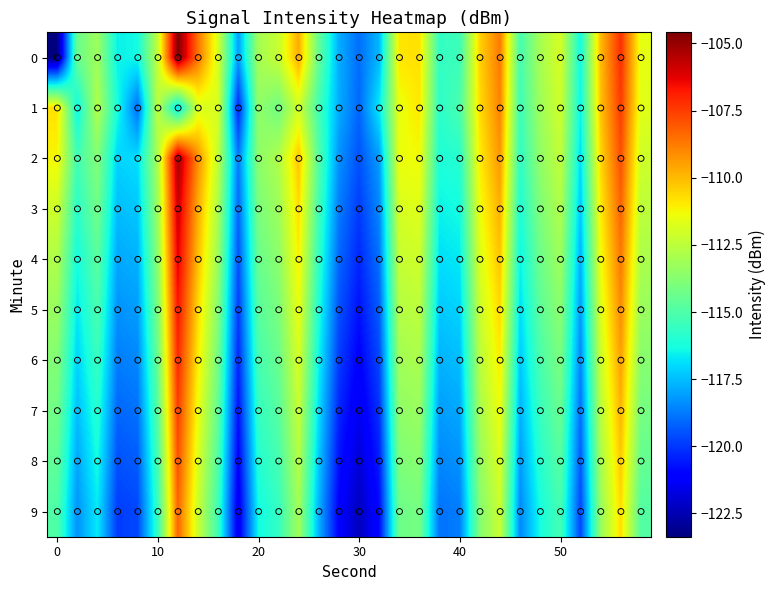

Reading right to left, extract all data points from this chart.

0: -111.6	-107.2	-110.0	-116.3	-111.9	-113.0	-115.2	-108.7	-110.5	-115.4	-115.6	-110.8	-110.9	-117.6	-119.0	-117.8	-114.5	-109.7	-112.3	-113.1	-118.1	-111.9	-108.6	-104.6	-112.4	-116.4	-116.5	-113.2	-114.4	-123.4
1: -111.7	-107.5	-110.2	-116.5	-112.1	-113.2	-115.4	-108.9	-110.7	-115.1	-115.8	-110.9	-111.5	-116.7	-119.1	-117.8	-115.3	-112.1	-114.2	-113.5	-120.3	-111.8	-111.9	-117.0	-112.5	-119.0	-116.2	-112.7	-116.5	-110.8
2: -112.1	-107.9	-110.6	-116.9	-112.4	-113.5	-115.7	-109.3	-111.0	-115.9	-116.1	-111.3	-111.4	-118.1	-119.5	-118.3	-114.9	-110.2	-112.8	-113.6	-118.7	-112.4	-109.1	-105.2	-112.9	-116.9	-117.1	-113.8	-115.3	-111.2
3: -112.5	-108.3	-111.0	-117.3	-112.8	-113.9	-116.1	-109.8	-111.4	-116.3	-116.5	-111.7	-111.9	-118.5	-119.9	-118.7	-115.3	-110.7	-113.2	-114.0	-119.1	-112.9	-109.7	-105.8	-113.2	-117.3	-117.5	-114.2	-115.8	-112.1
4: -112.9	-108.7	-111.4	-117.7	-113.2	-114.3	-116.5	-110.2	-111.8	-116.7	-116.9	-112.1	-112.3	-118.9	-120.3	-119.1	-115.7	-111.1	-113.6	-114.4	-119.5	-113.3	-110.1	-106.2	-113.6	-117.7	-117.9	-114.7	-116.3	-112.8
5: -113.3	-109.1	-111.8	-118.1	-113.6	-114.7	-116.9	-110.6	-112.2	-117.1	-117.3	-112.5	-112.7	-119.3	-120.7	-119.5	-116.1	-111.5	-114.0	-114.8	-119.9	-113.8	-110.6	-106.7	-114.0	-118.1	-118.3	-115.1	-116.7	-113.3
6: -113.7	-109.5	-112.2	-118.5	-114.0	-115.1	-117.3	-111.0	-112.6	-117.5	-117.7	-112.9	-113.1	-119.7	-121.1	-119.9	-116.5	-111.9	-114.4	-115.2	-120.3	-114.2	-111.0	-107.1	-114.4	-118.5	-118.7	-115.5	-117.1	-113.8
7: -114.1	-109.9	-112.6	-118.9	-114.4	-115.5	-117.7	-111.4	-113.0	-117.9	-118.1	-113.3	-113.5	-120.1	-121.5	-120.3	-116.9	-112.3	-114.8	-115.6	-120.7	-114.6	-111.4	-107.5	-114.8	-118.9	-119.1	-115.9	-117.5	-114.2
8: -114.5	-110.3	-113.0	-119.3	-114.8	-115.9	-118.1	-111.8	-113.4	-118.3	-118.5	-113.7	-113.9	-120.5	-121.9	-120.7	-117.3	-112.7	-115.2	-116.0	-121.1	-115.0	-111.8	-107.9	-115.2	-119.3	-119.5	-116.3	-117.9	-114.6
9: -114.9	-110.7	-113.4	-119.7	-115.2	-116.3	-118.5	-112.2	-113.8	-118.7	-118.9	-114.1	-114.3	-120.9	-122.3	-121.1	-117.7	-113.1	-115.6	-116.4	-121.5	-115.4	-112.2	-108.3	-115.6	-119.7	-119.9	-116.7	-118.3	-115.0